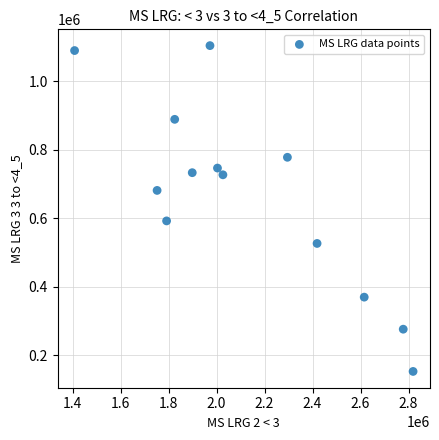

What is the range of X values (max minus min)?

1410634